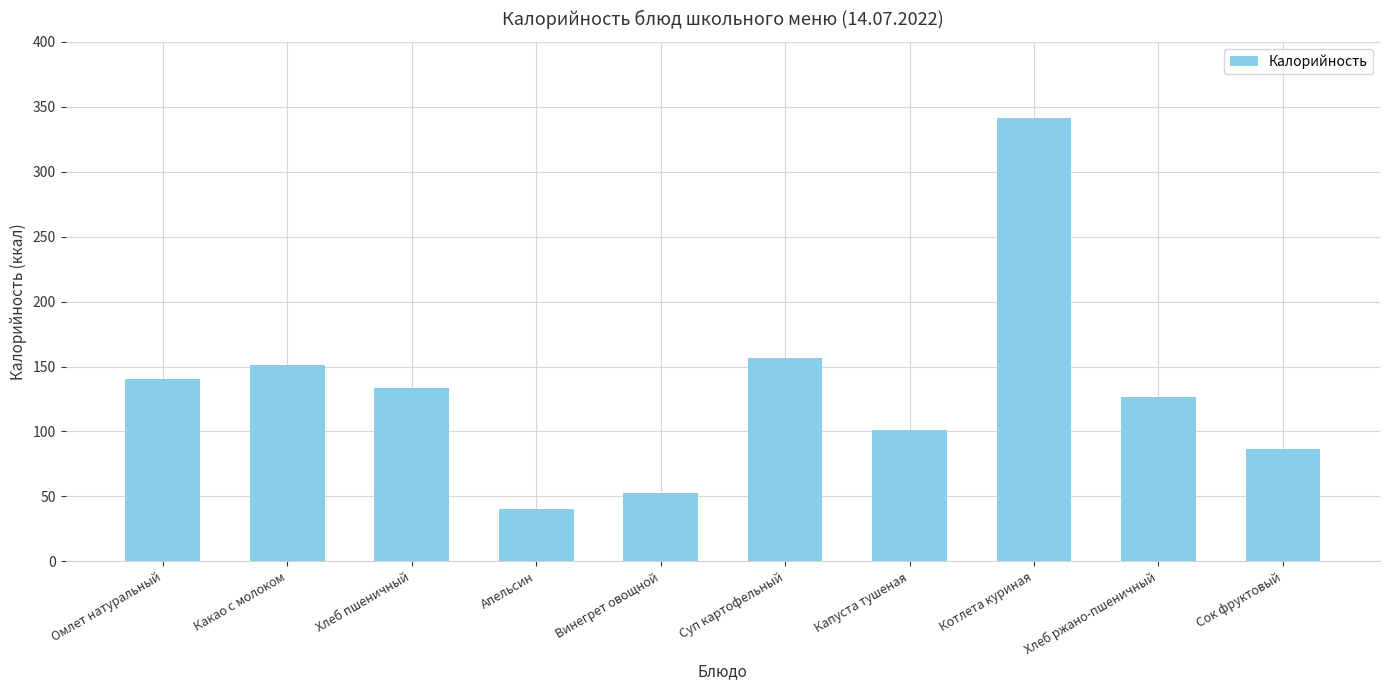

At which category does the chart reach its minimum across all series?

Апельсин